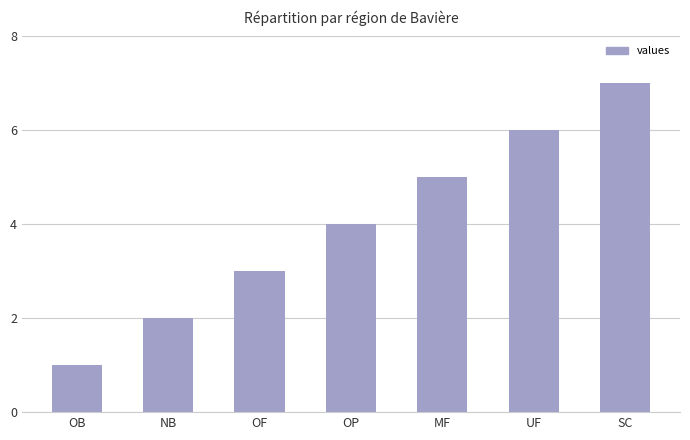

List the labels in order of value, largest first.

SC, UF, MF, OP, OF, NB, OB